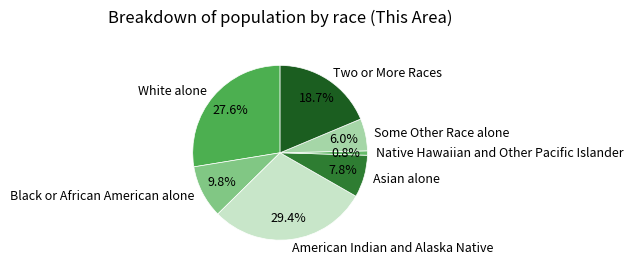

Count the number of slices in the pie.

7